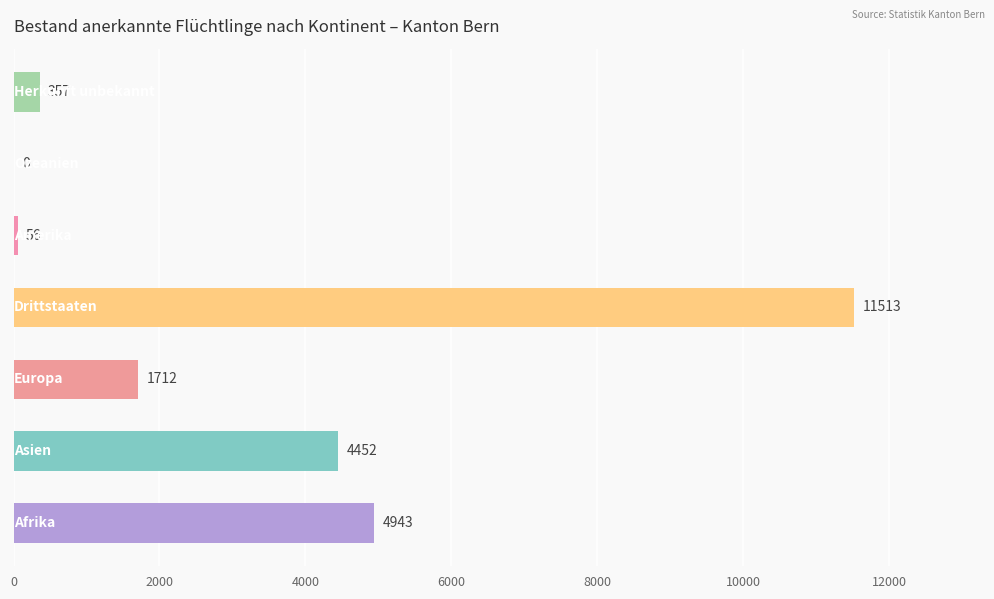

Are the bars horizontal?

Yes